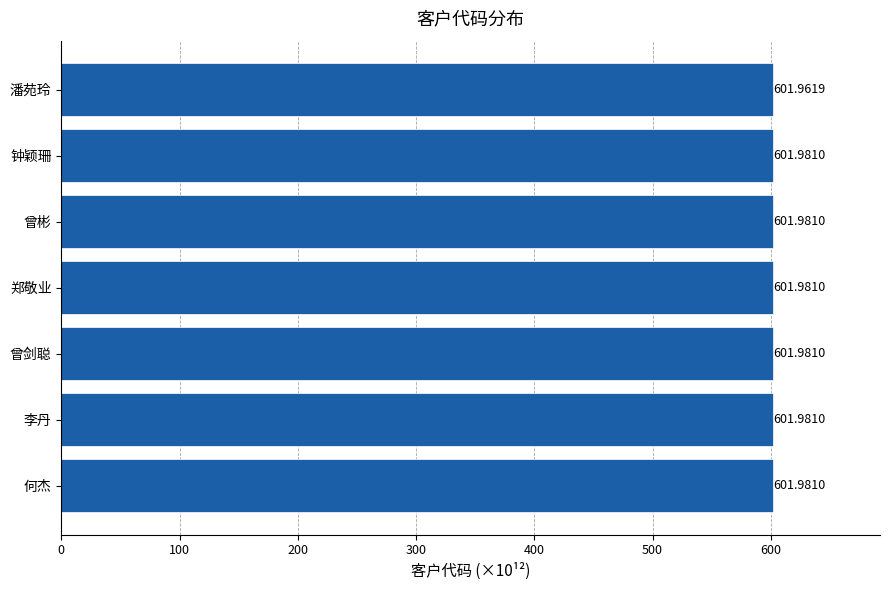

What is the label of the 6th bar from the top?

李丹